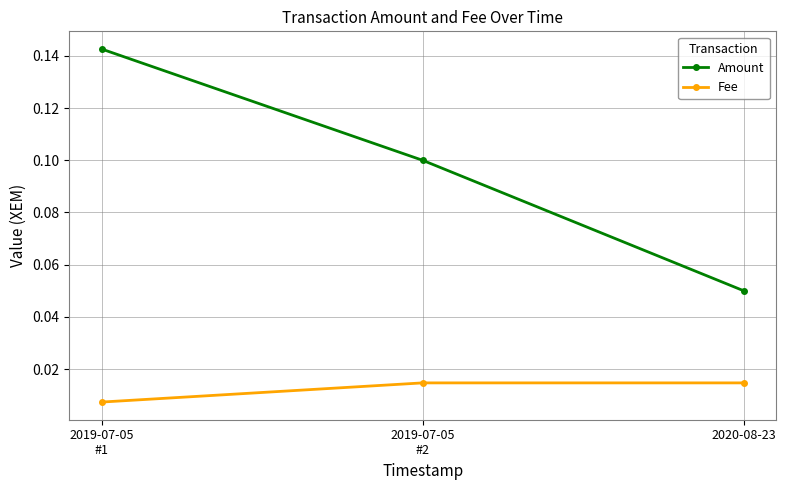

What is the label of the 3rd point from the left?

2020-08-23